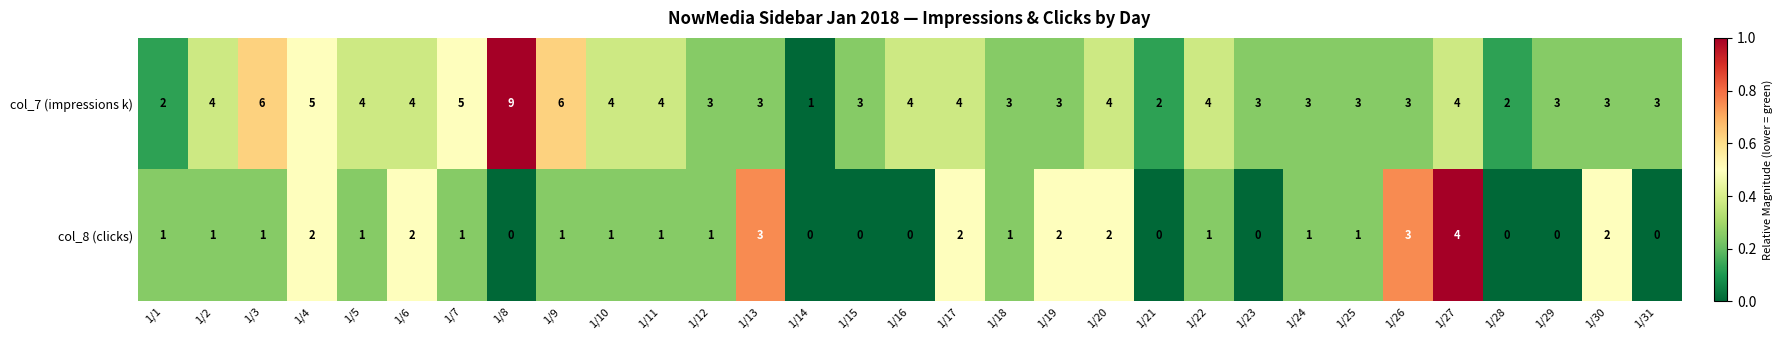

What is the sum of all col_8 (clicks) values?

35